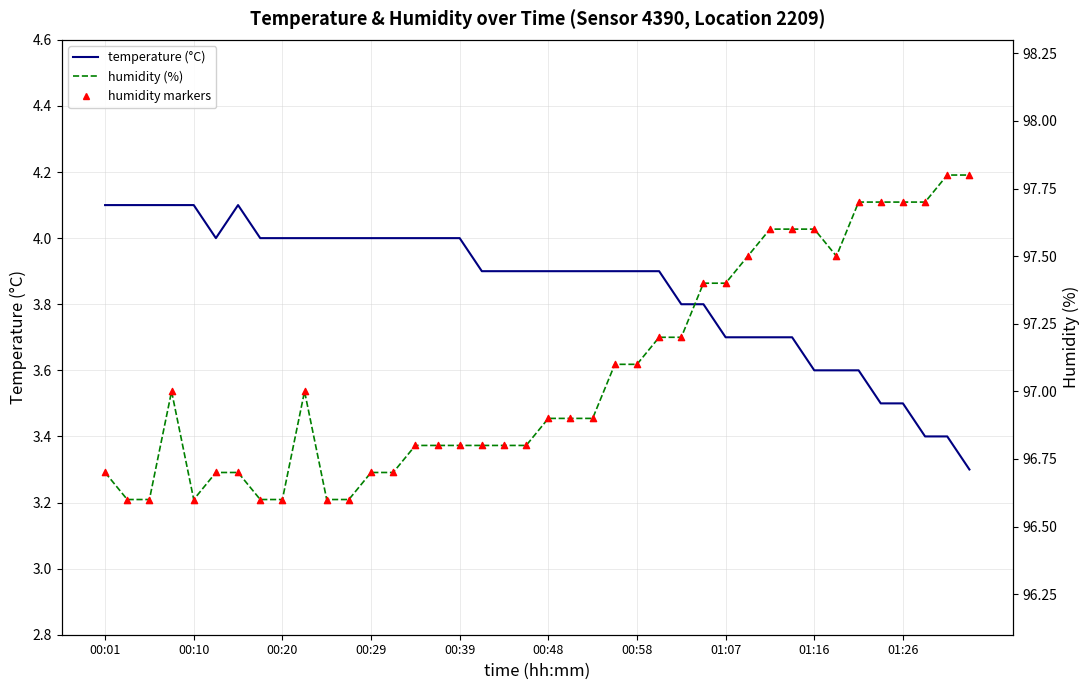

What are all the series names shown in the legend?

temperature, humidity, humidity markers